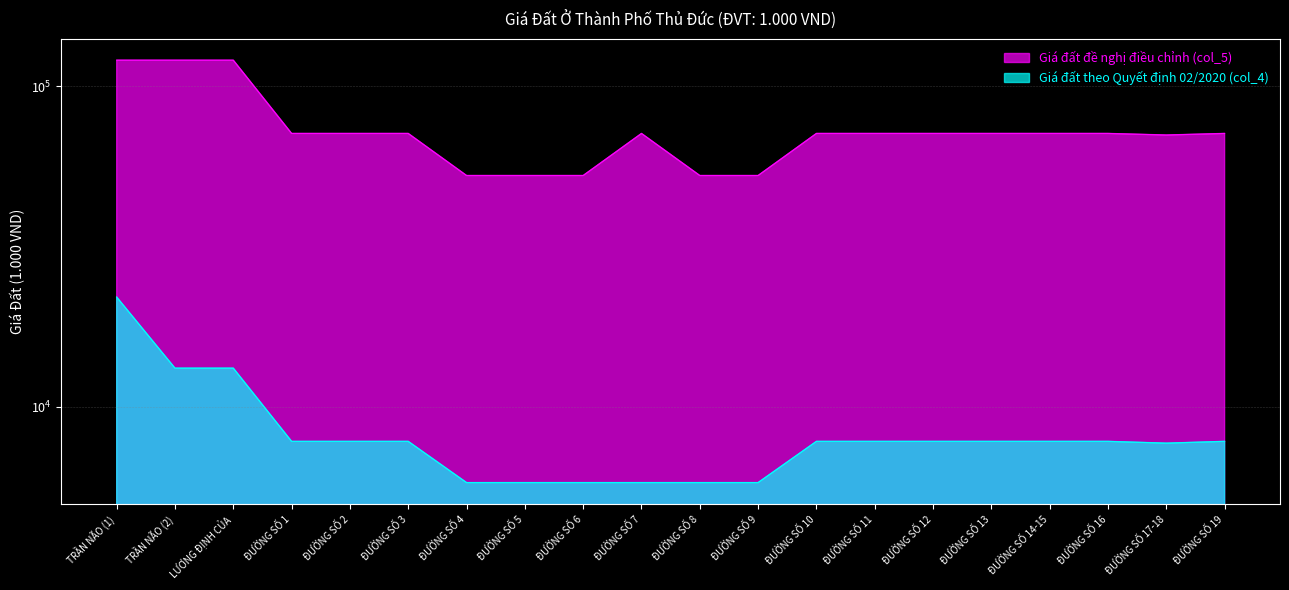

What are all the series names shown in the legend?

Giá đất đề nghị điều chỉnh (col_5), Giá đất theo Quyết định 02/2020 (col_4)